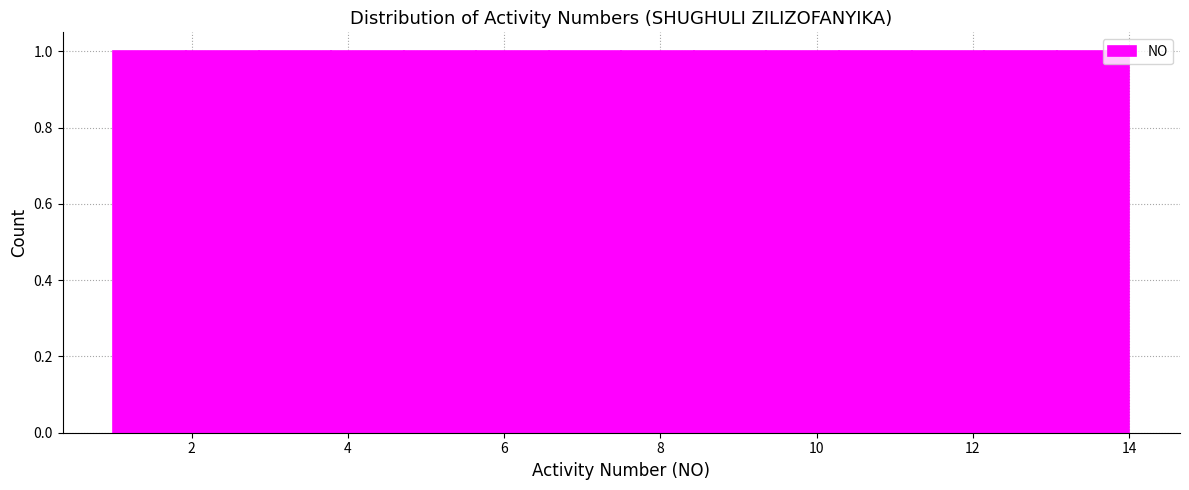

How tall is the bar that spans 7.6 to 8.4 on the x-axis? Neither the bar edges nor the heights are printed on the chart, so give them approximately, as read against the axes.

1